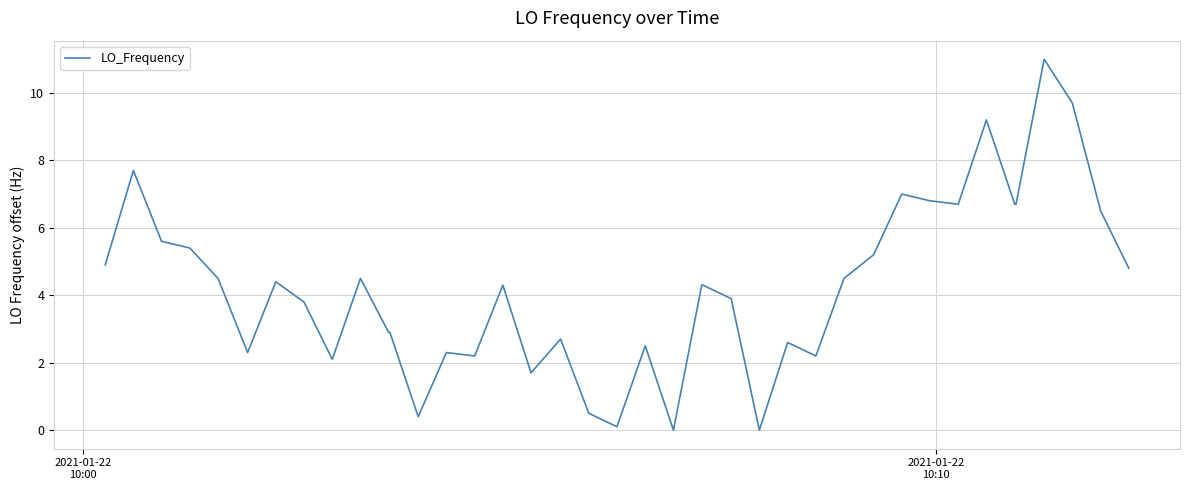

What is the greatest value displayed?

11.0